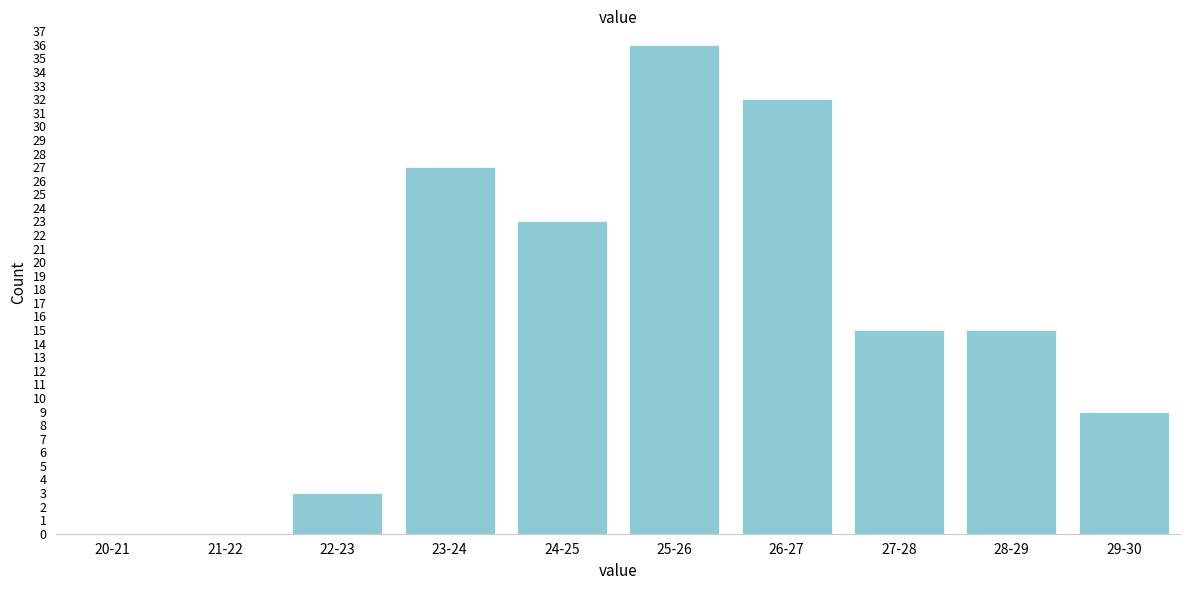

Reading right to left, what are all the values shown in this chart?

29-30=9	28-29=15	27-28=15	26-27=32	25-26=36	24-25=23	23-24=27	22-23=3	21-22=0	20-21=0